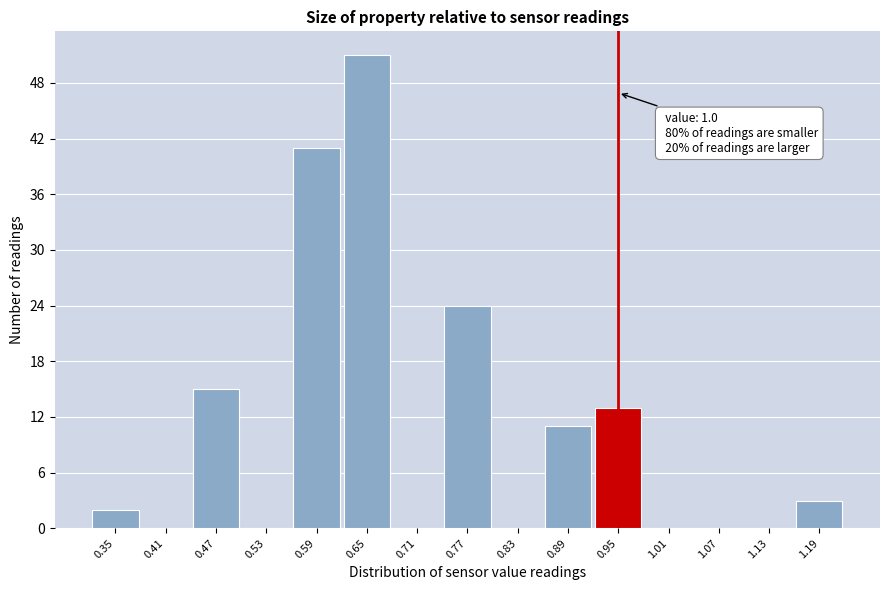

Reading left to right, list all the values displayed in this chart.

0.35=2	0.41=0	0.47=15	0.53=0	0.59=41	0.65=51	0.71=0	0.77=24	0.83=0	0.89=11	0.95=13	1.01=0	1.07=0	1.13=0	1.19=3